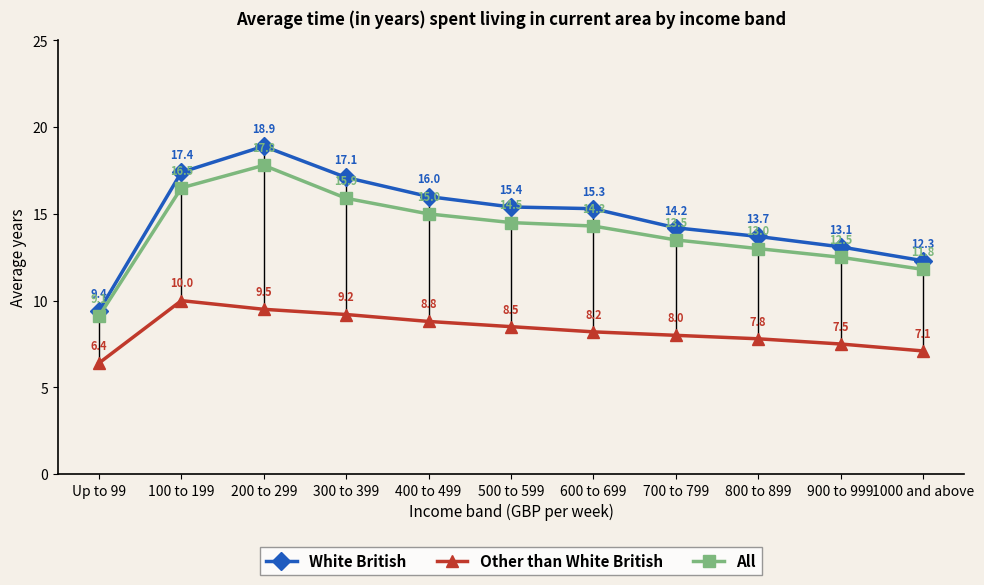

The value of All at 800 to 899 is 8.1. True or false?

False